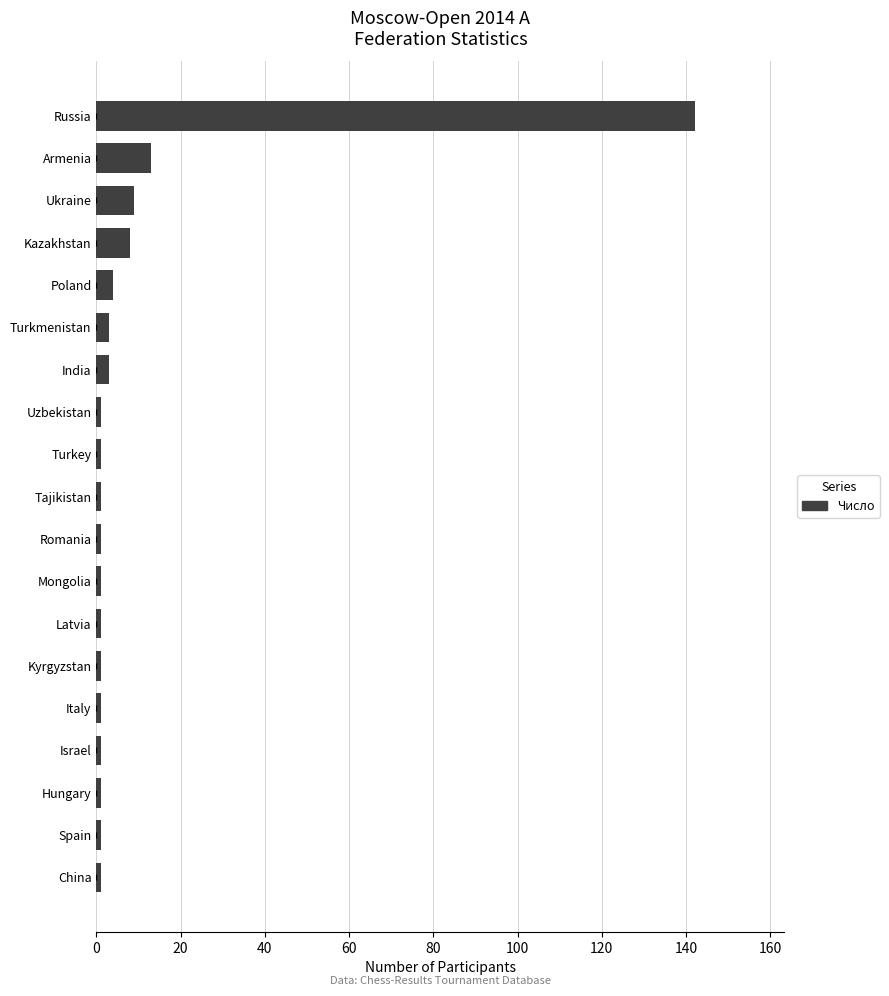

Which label corresponds to the largest value in the chart?

Russia